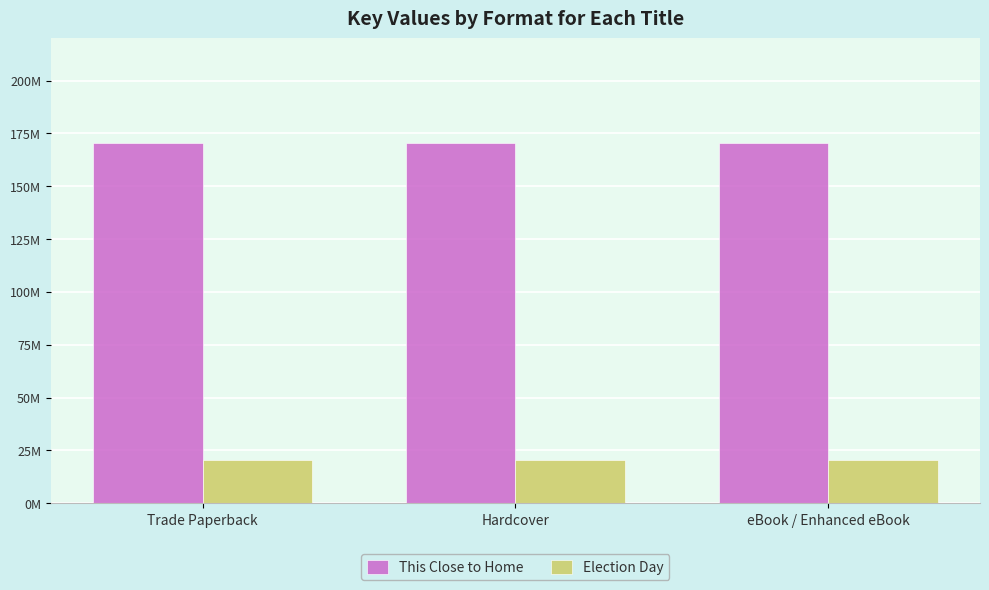

What is the sum of the Election Day values at eBook / Enhanced eBook and Hardcover?

40947834